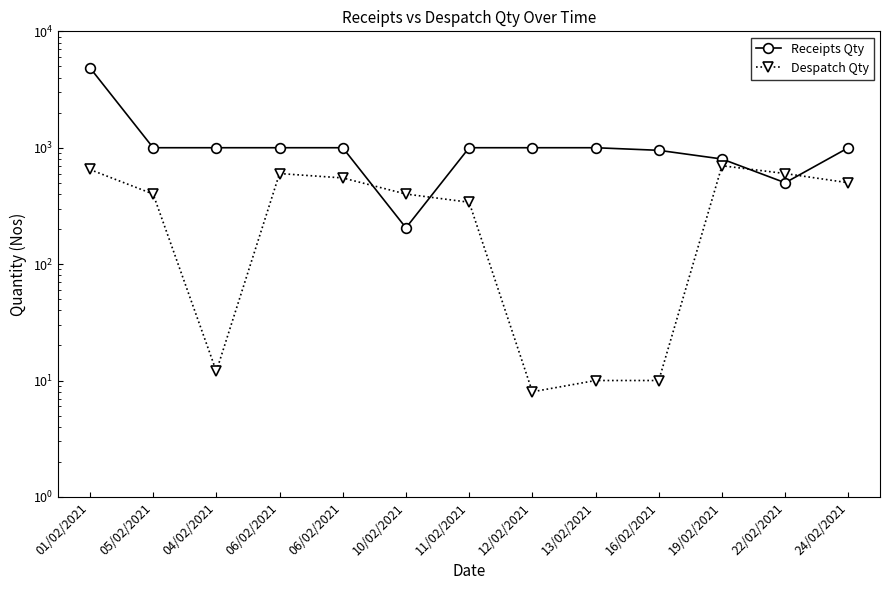

At how many categories does at least one series exceed 3695?

1